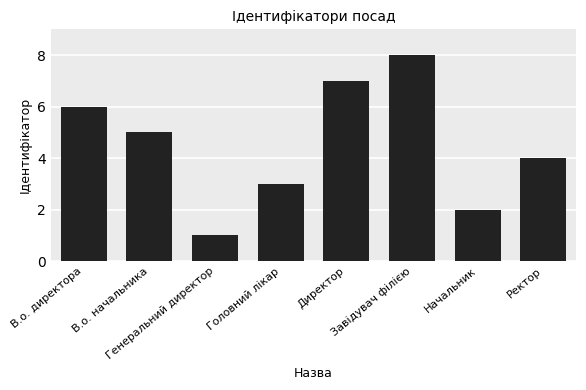

What is the label of the 8th bar from the right?

В.о. директора